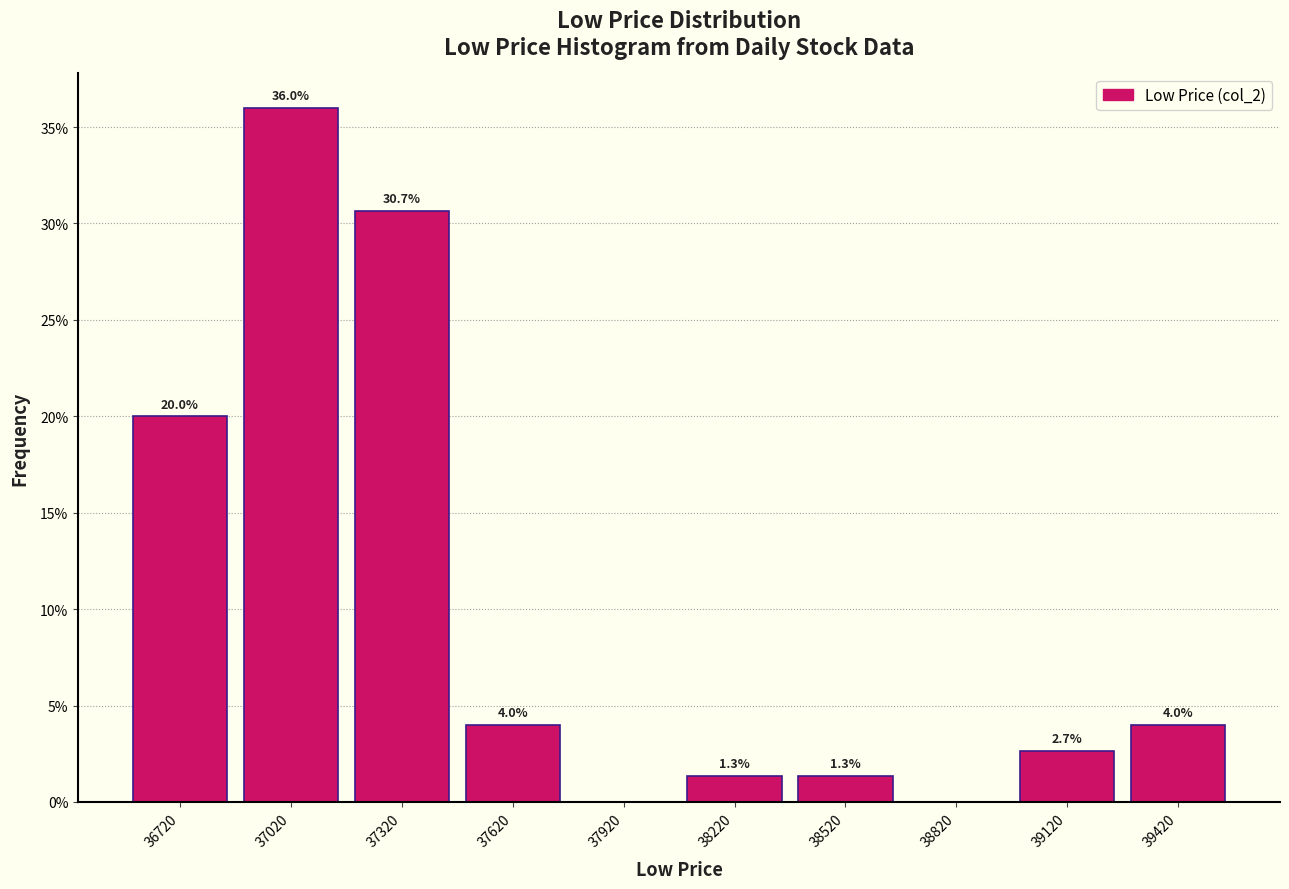

Which range on the x-axis has the tallest bar?

36870 to 37170